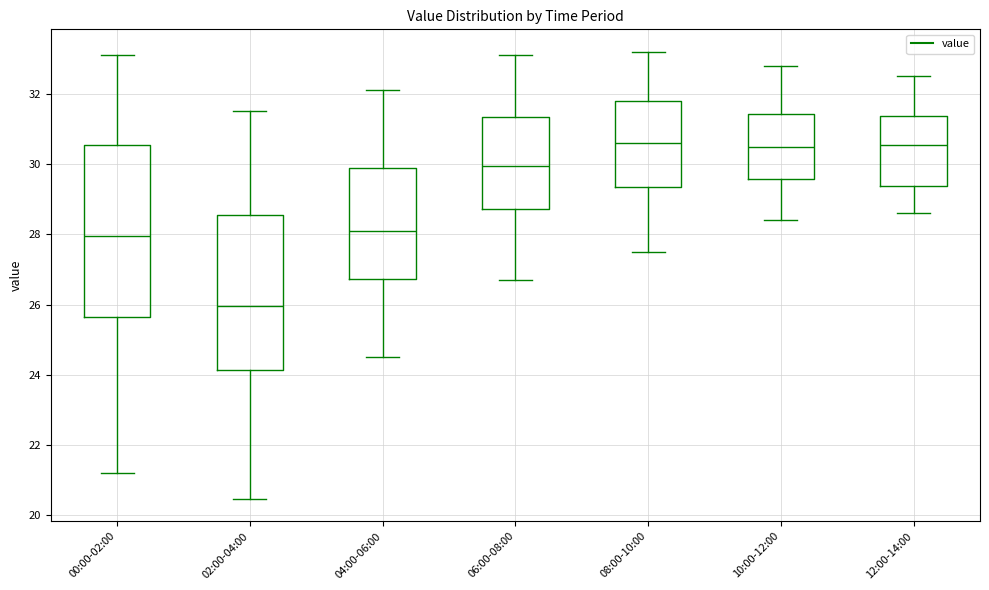

Which box is the tallest, from its lower edge to its upper edge?

00:00-02:00